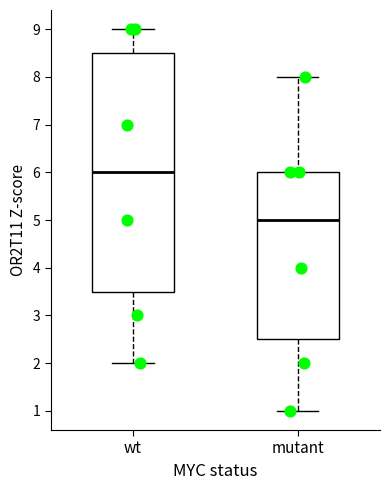

Reading left to right, transcribe this box plot: for each box, give where its median line is, the range the box spans, and where its two whiskers end, as read against the y-axis. The values are not printed on the chart, so give them approximately, as read against the axis.

wt: median 6.0, box 3.5 to 8.5, whiskers 2.0 to 9.0
mutant: median 5.0, box 2.5 to 6.0, whiskers 1.0 to 8.0